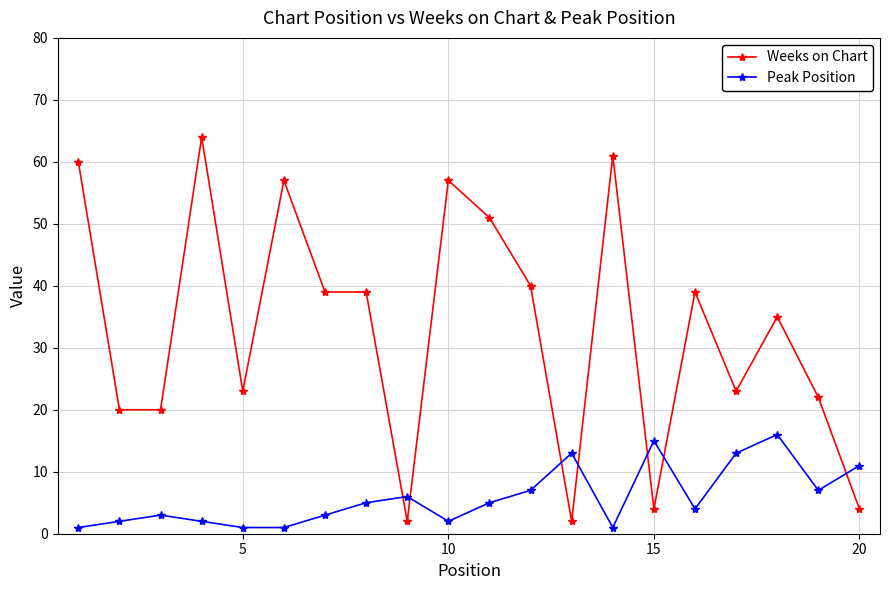

Which series has the largest total across all categories?

Weeks on Chart